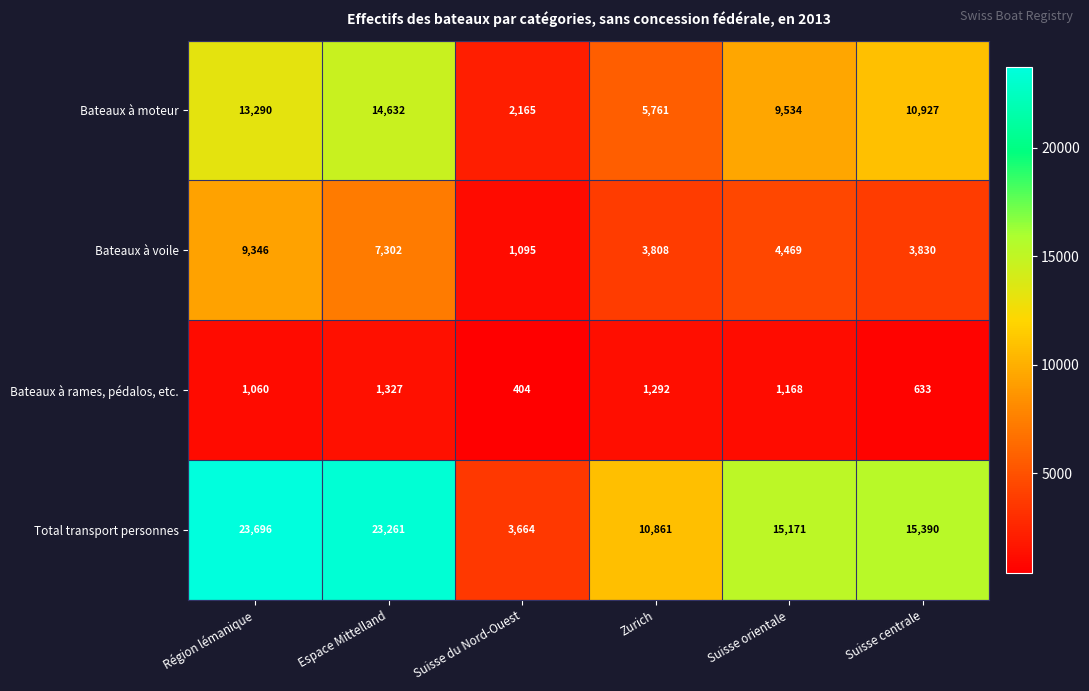

At which category is the sum across all series the highest?

Région lémanique